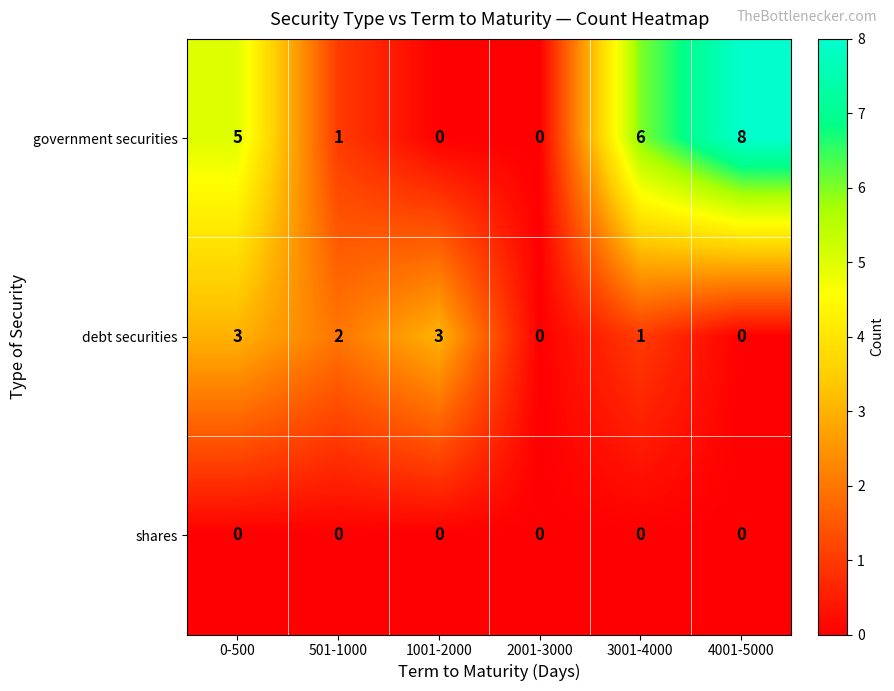

Which series has the largest range (max minus min)?

government securities